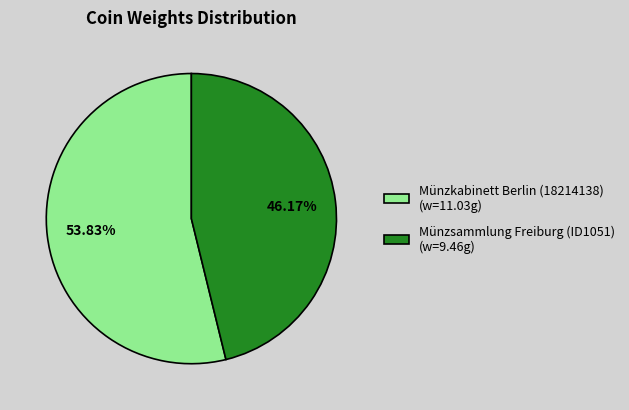

Rank the categories by value from highest to lowest.

Münzkabinett Berlin (18214138), Münzsammlung Freiburg (ID1051)